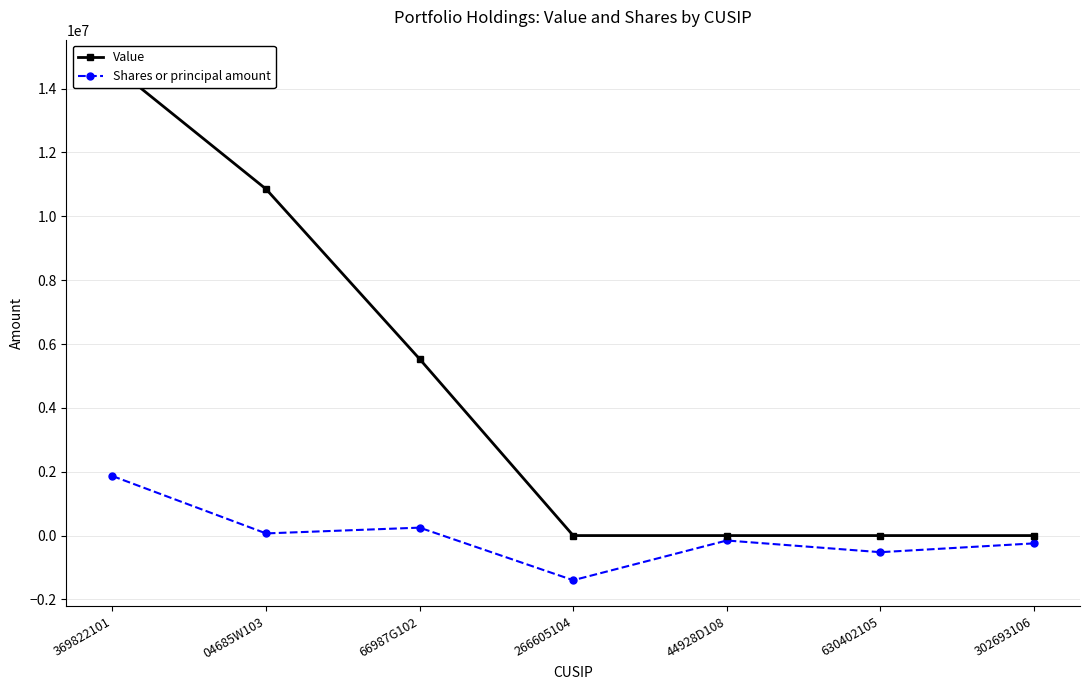

Between 630402105 and 369822101, which is larger?

369822101